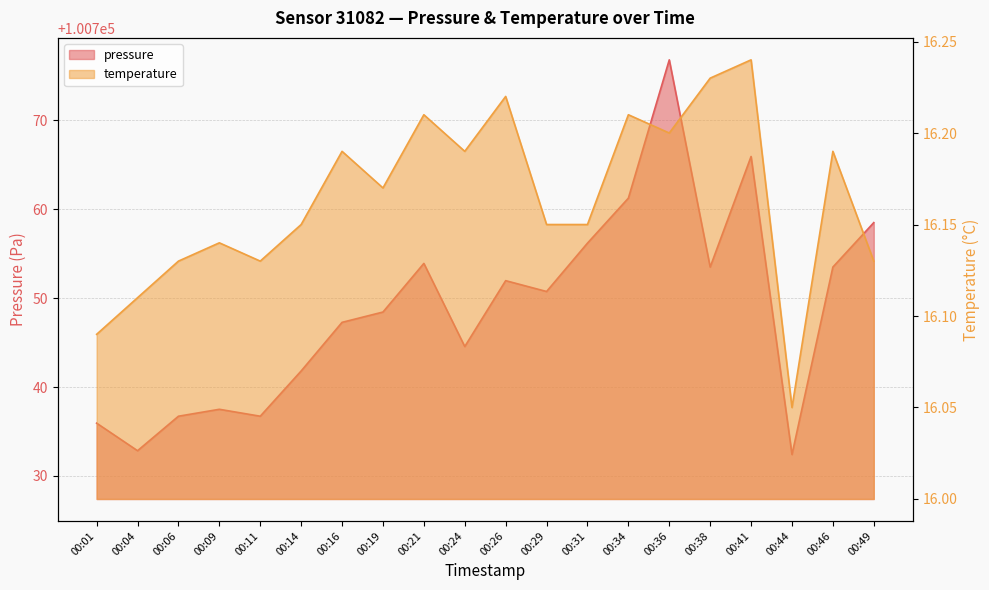

Where is the first local maximum for temperature?

00:09